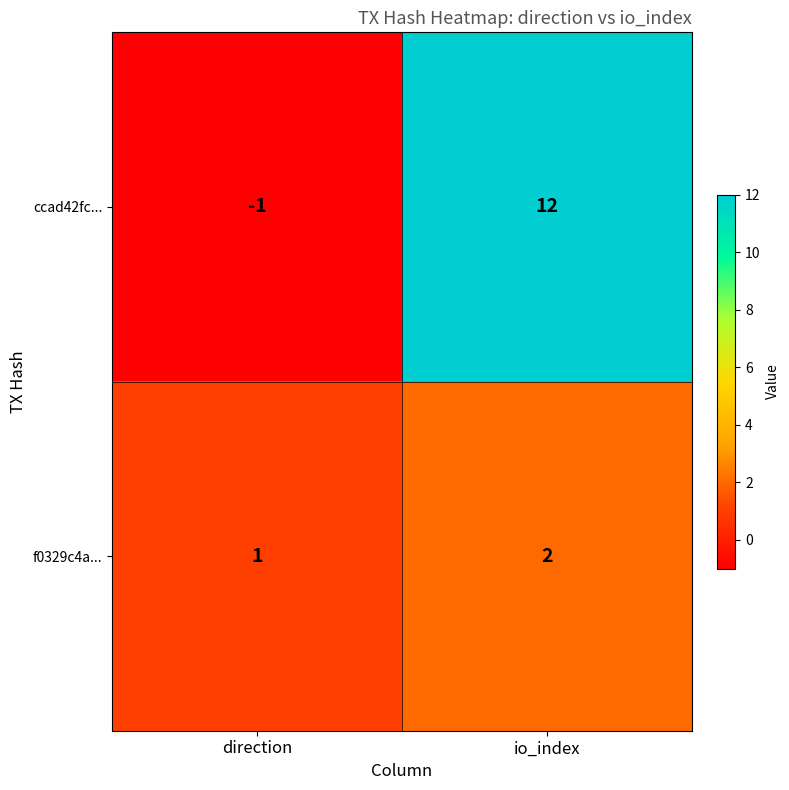

What is the sum of the f0329c4a... values at io_index and direction?

3